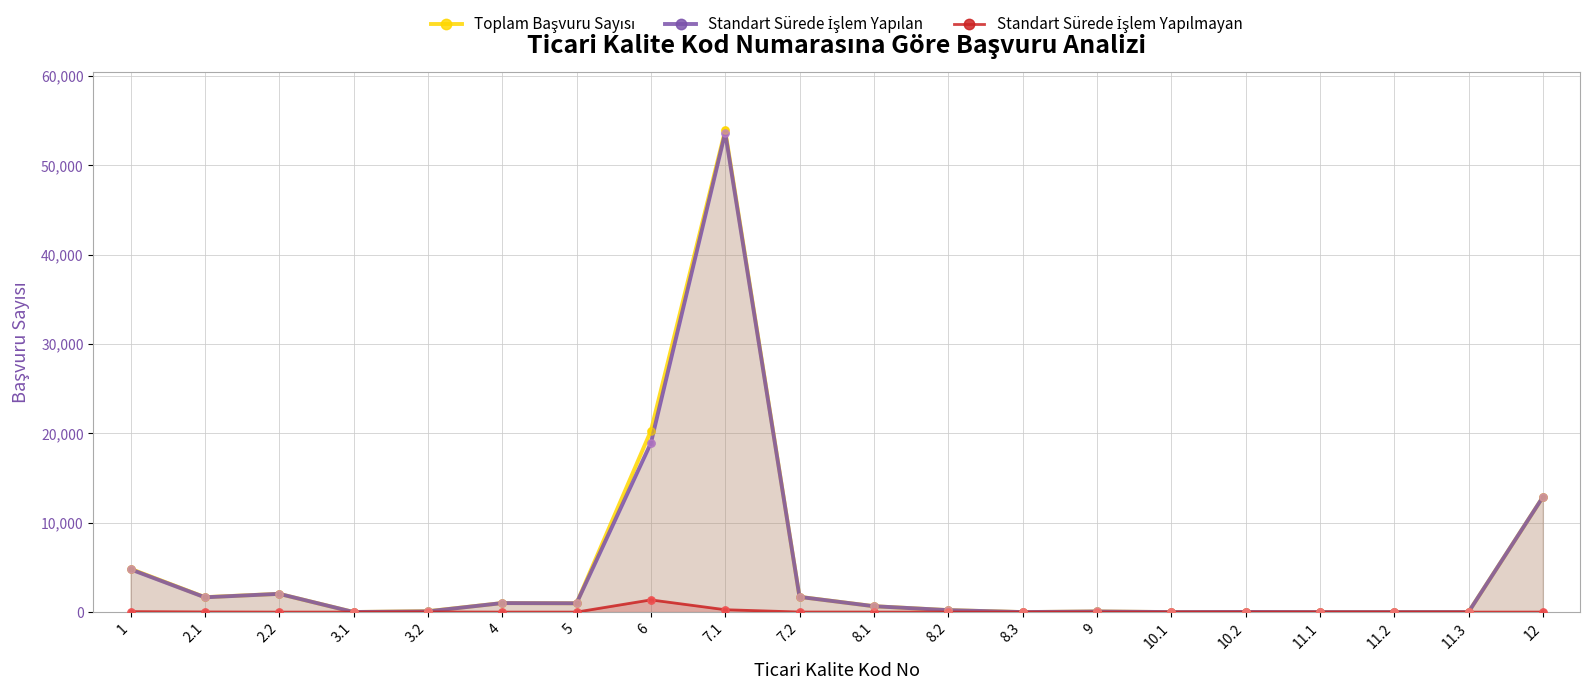

What is the total value across all series at 12?

25736